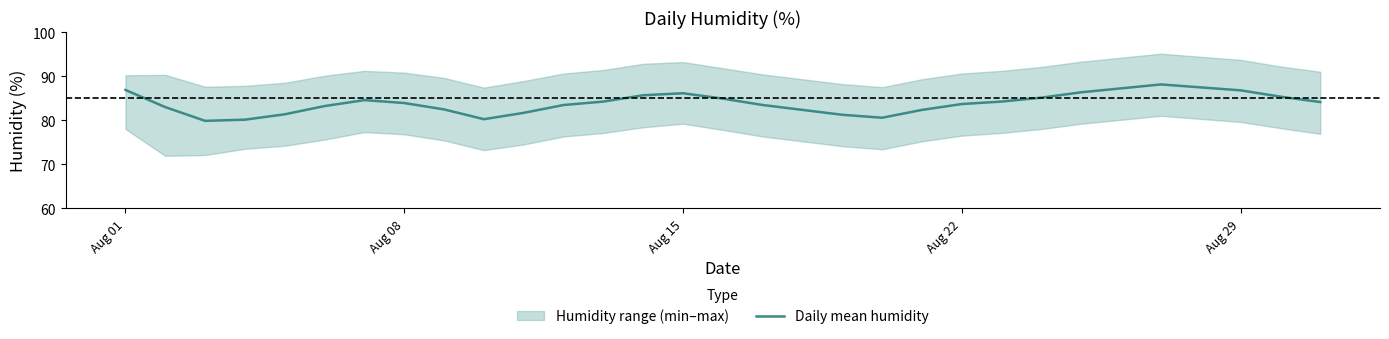

Is it true that Daily mean humidity equals 58.8 at Aug 29?

False